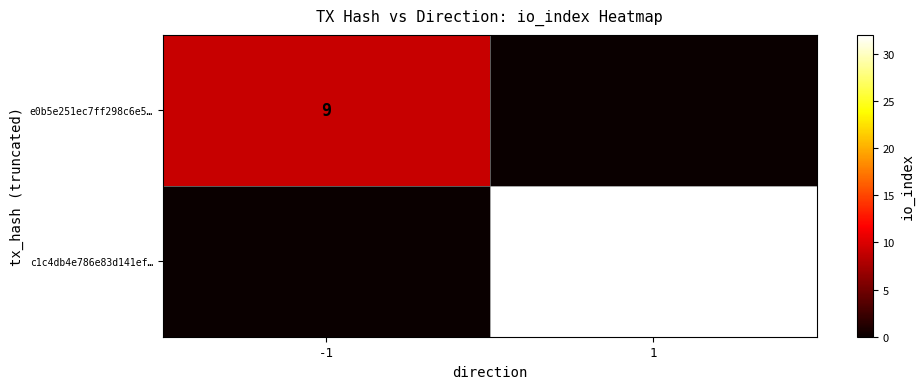

The value of c1c4db4e786e83d141ef… at 1 is 10. True or false?

False